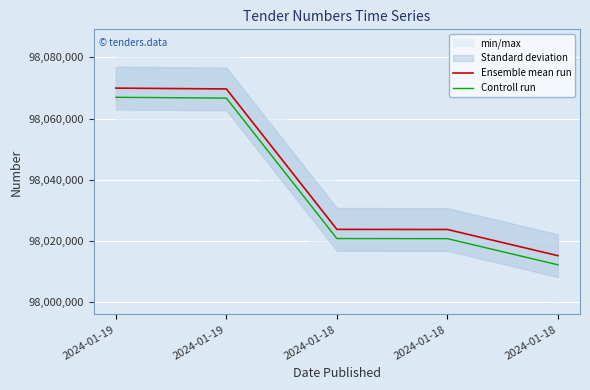

True or false: Controll run and Ensemble mean run intersect in this chart.

False